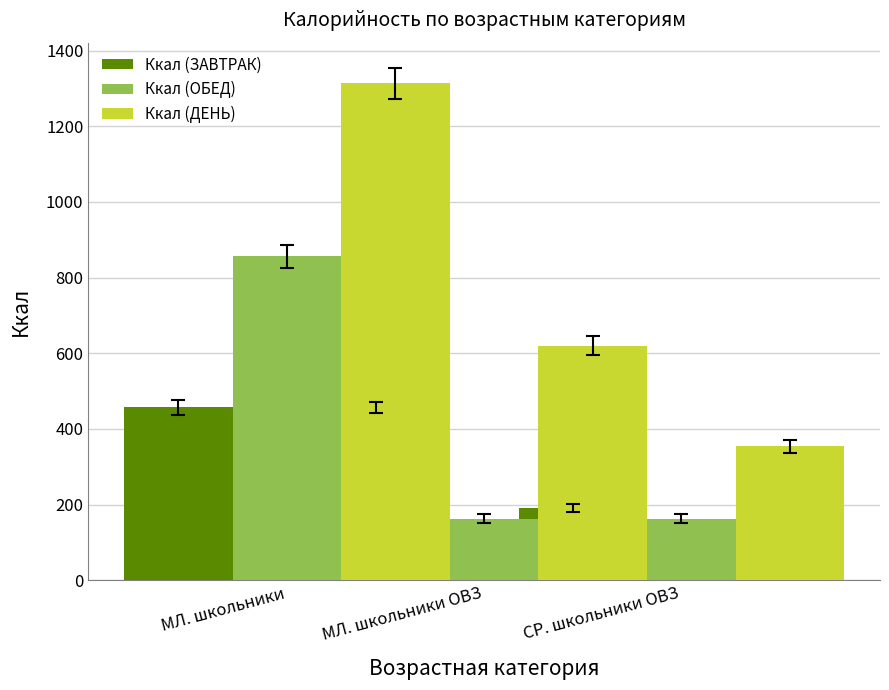

At which category is the sum across all series the highest?

МЛ. школьники